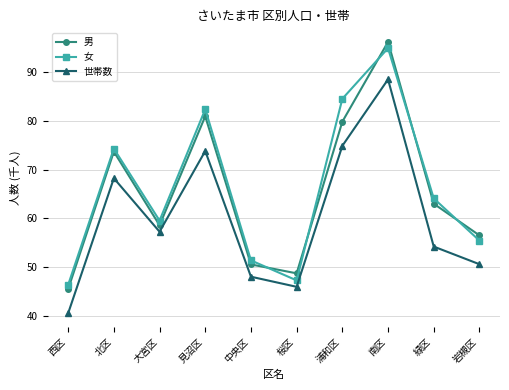

How many lines are shown in the chart?

3